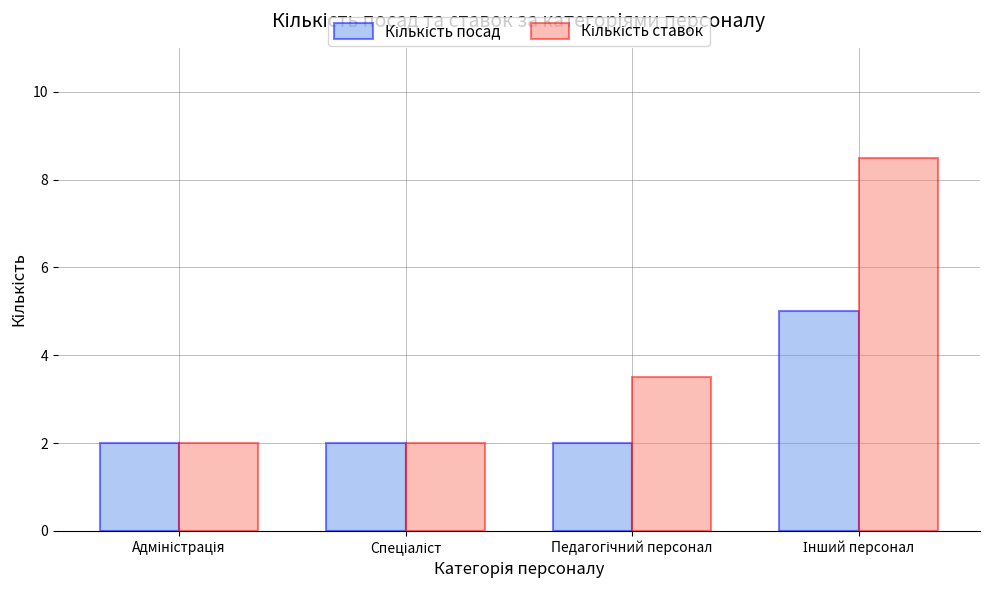

At how many categories does at least one series exceed 5?

1